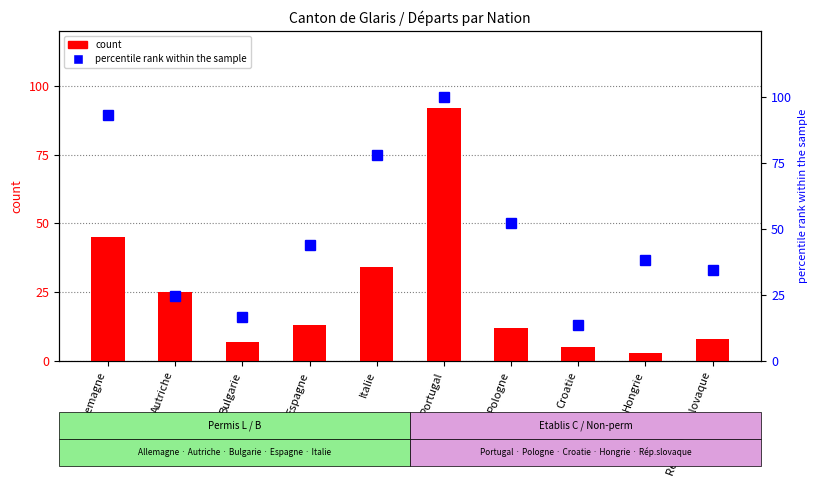

Rank the series at Autriche from lowest to highest value.

percentile rank within the sample, count